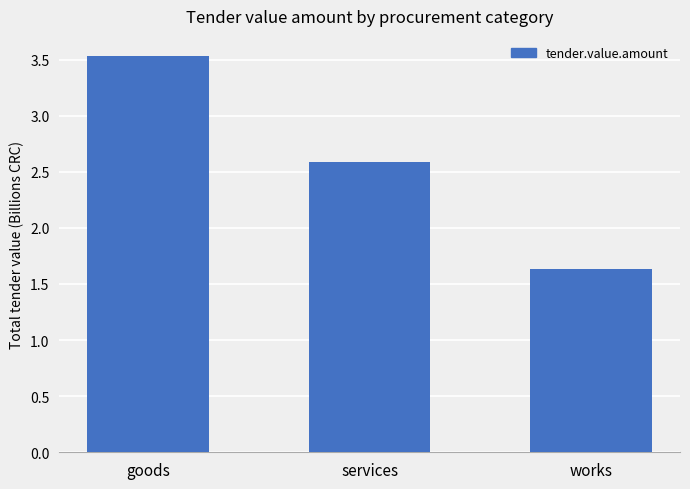

What is the greatest value displayed?

3.5